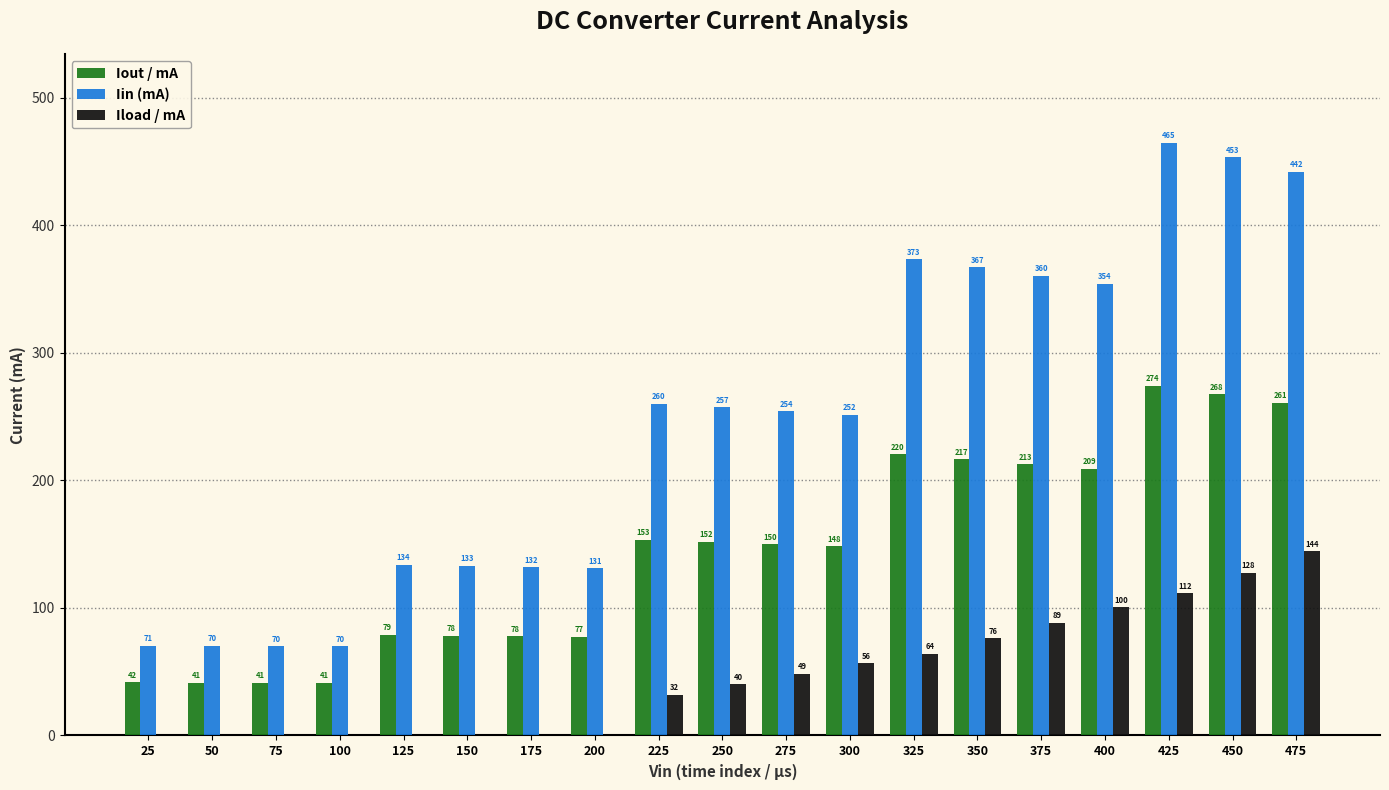

Read the Iout / mA value at 125.

78.9